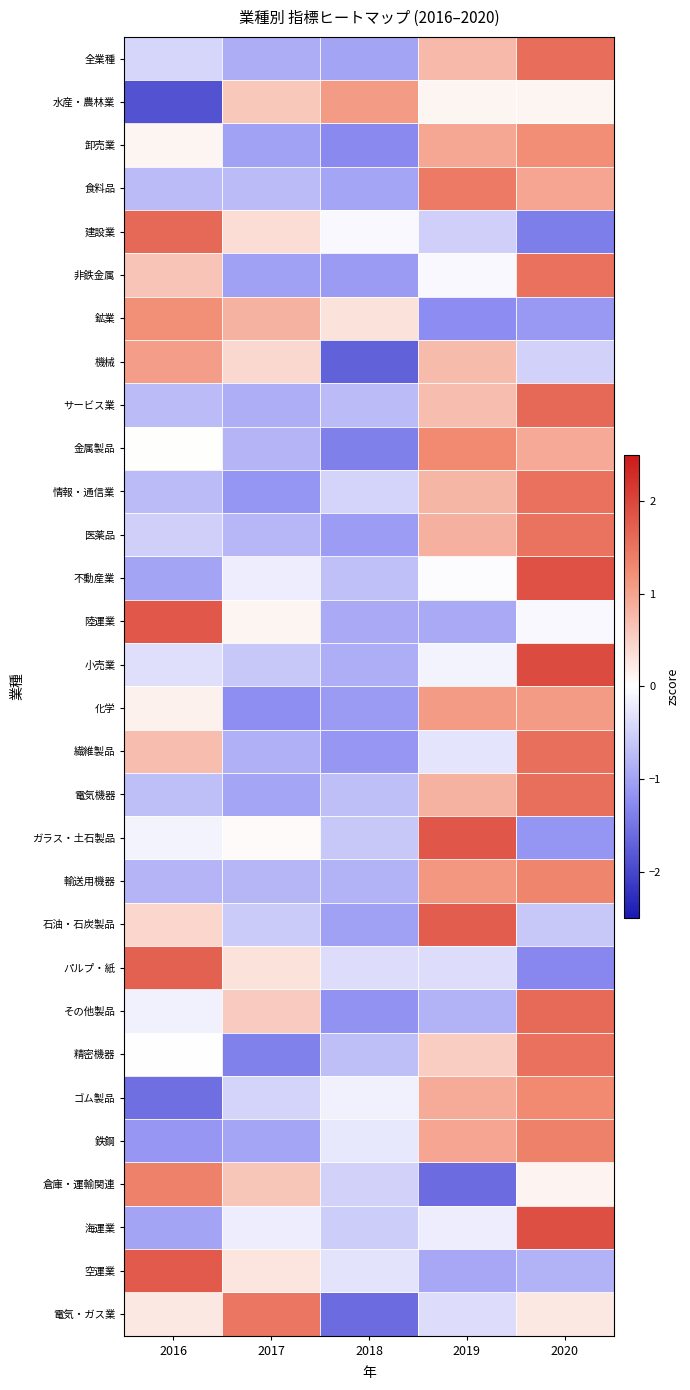

What is the minimum value shown in the chart?

-1.9